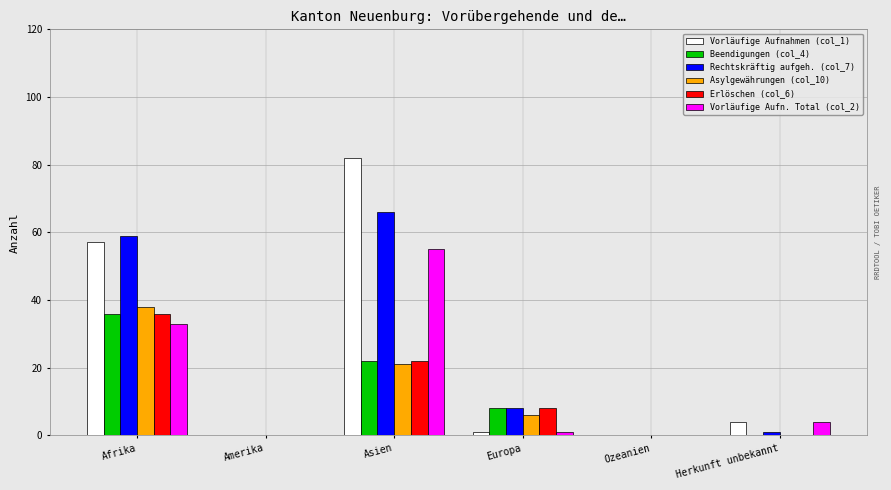

How many groups of bars are there?

6